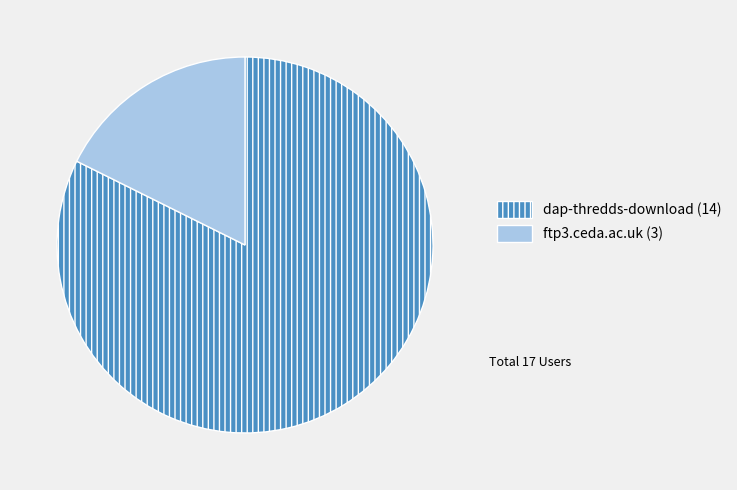

Rank the categories by value from lowest to highest.

ftp3.ceda.ac.uk, dap-thredds-download